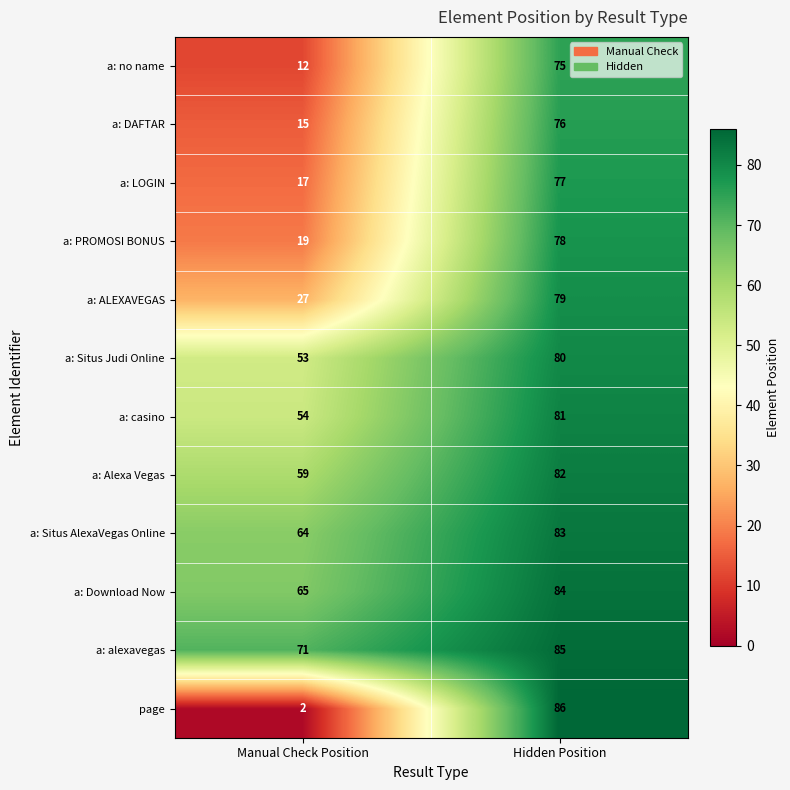

At Hidden Position, list the series in order from smallest to largest.

a: no name, a: DAFTAR, a: LOGIN, a: PROMOSI BONUS, a: ALEXAVEGAS, a: Situs Judi Online, a: casino, a: Alexa Vegas, a: Situs AlexaVegas Online, a: Download Now, a: alexavegas, page